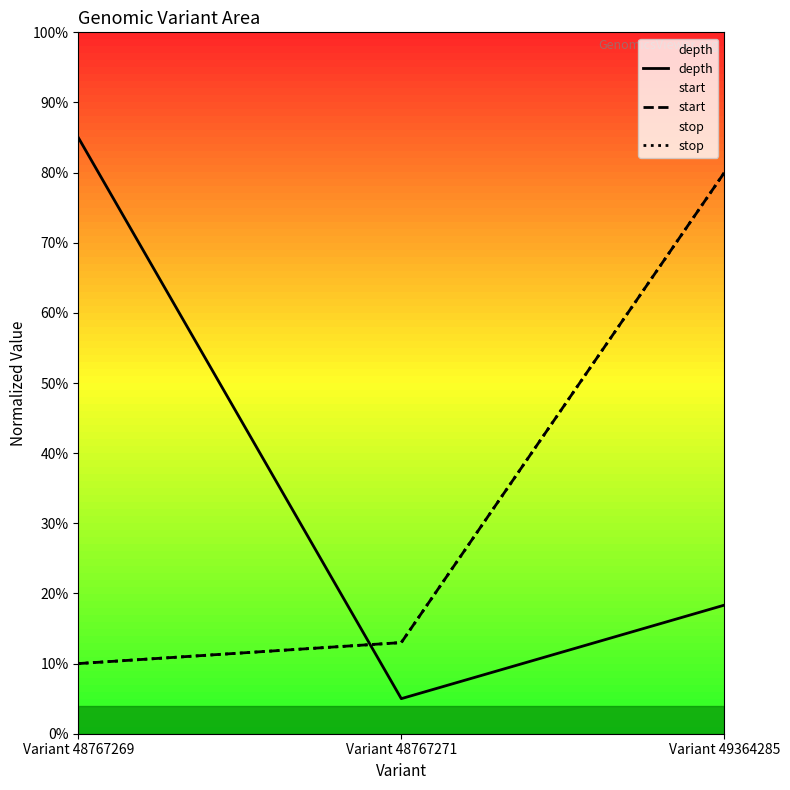

How many start values are between 0 and 1?

3